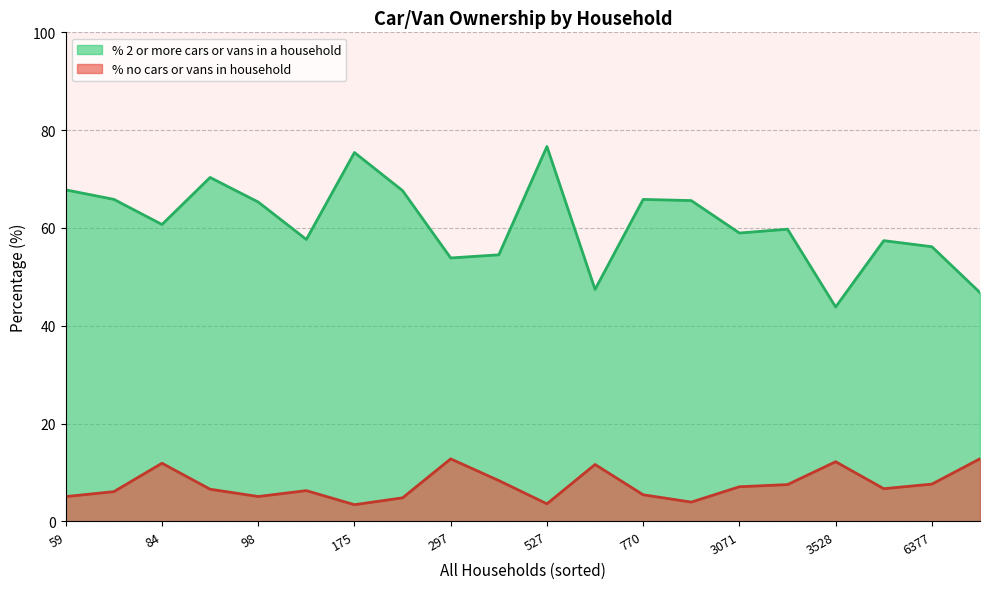

Which series has the largest total across all categories?

% 2 or more cars or vans in a household